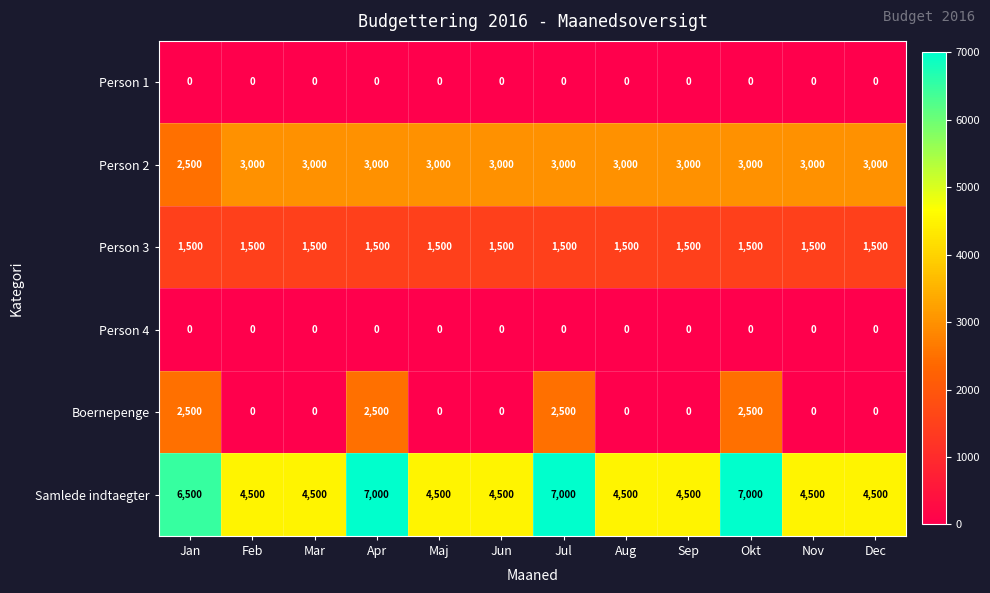

What is the spread (max minus min) of values at Apr?

7000